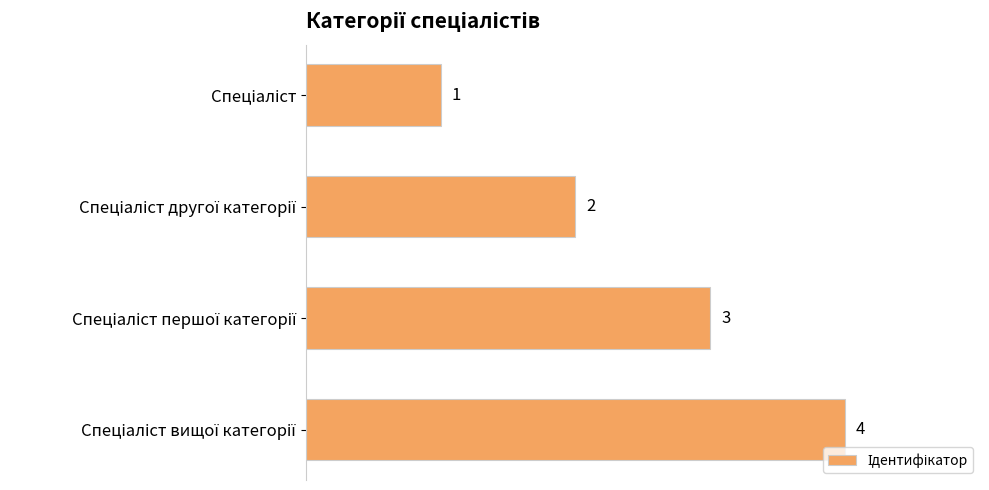

What is the greatest value displayed?

4